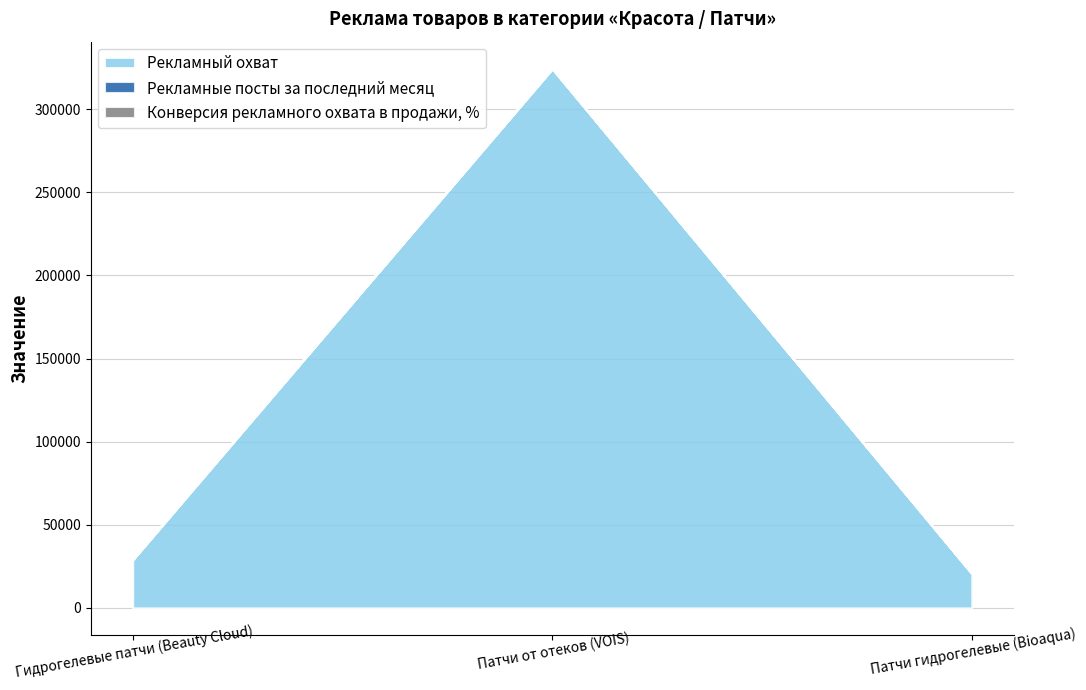

What is the minimum value shown in the chart?

20696